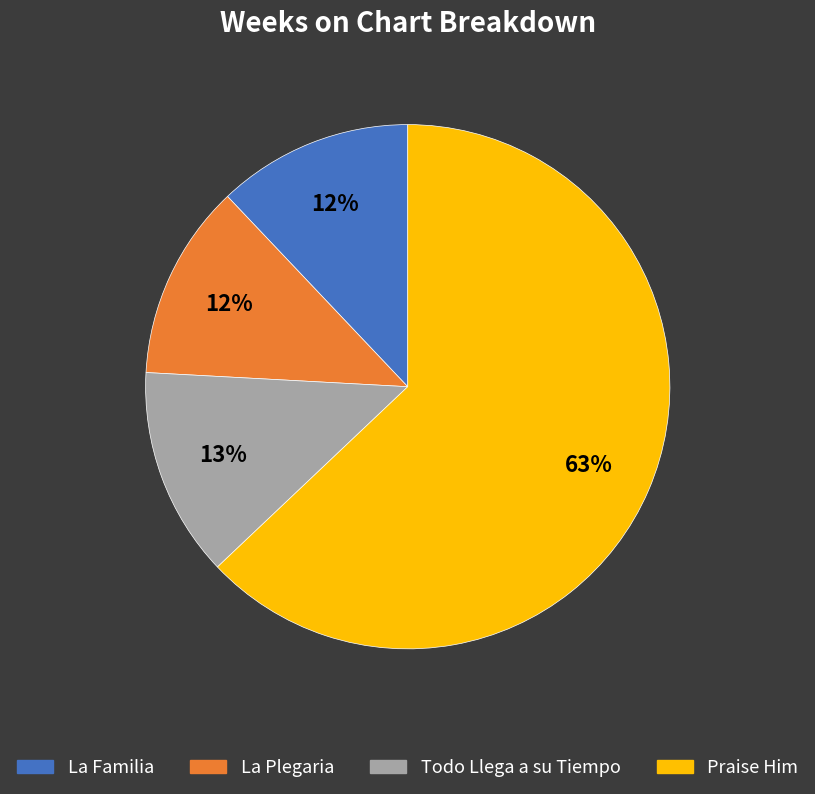

Count the number of slices in the pie.

4